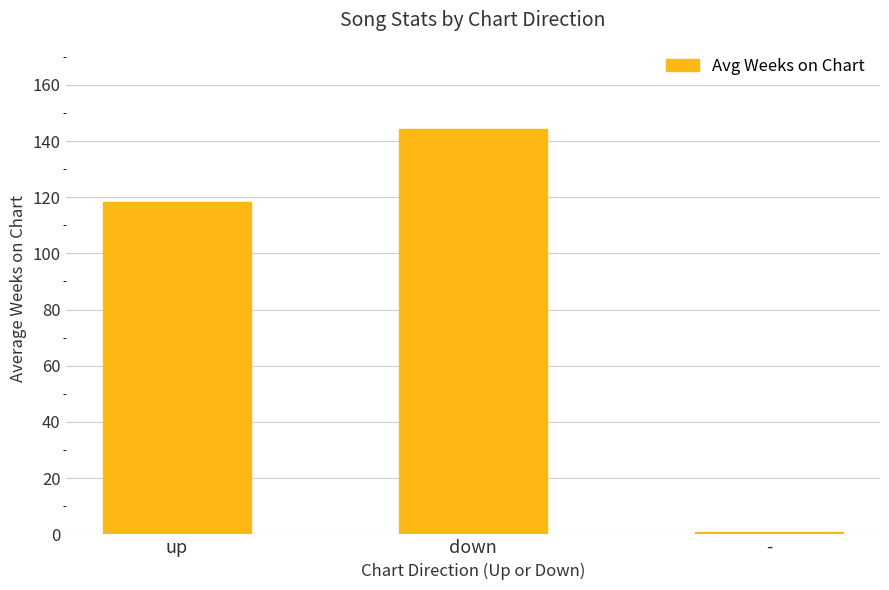

List the labels in order of value, largest first.

down, up, -